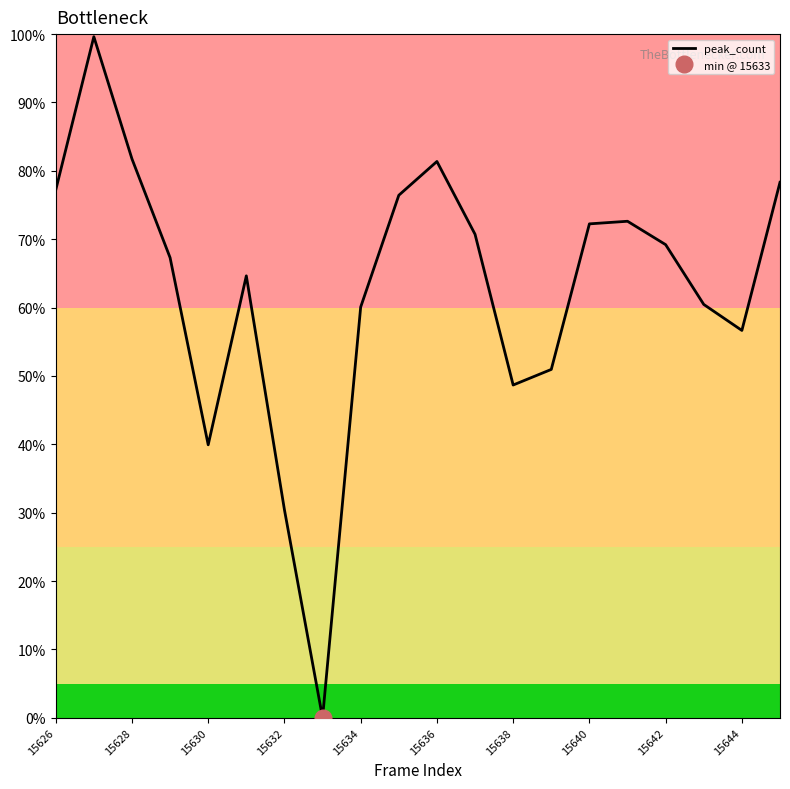

What is the maximum value for peak_count?

99.6